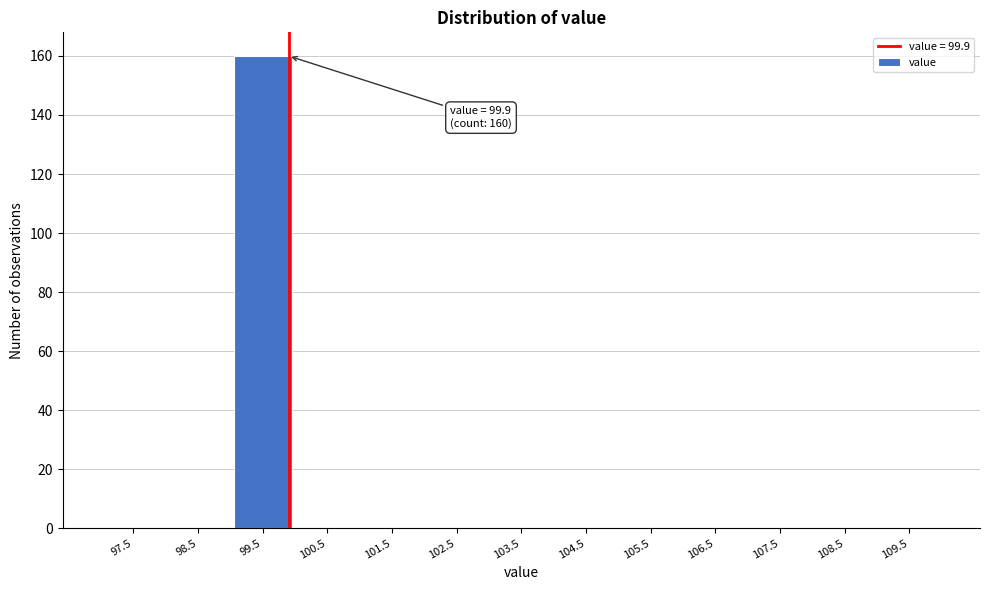

Which range on the x-axis has the tallest bar?

99 to 100